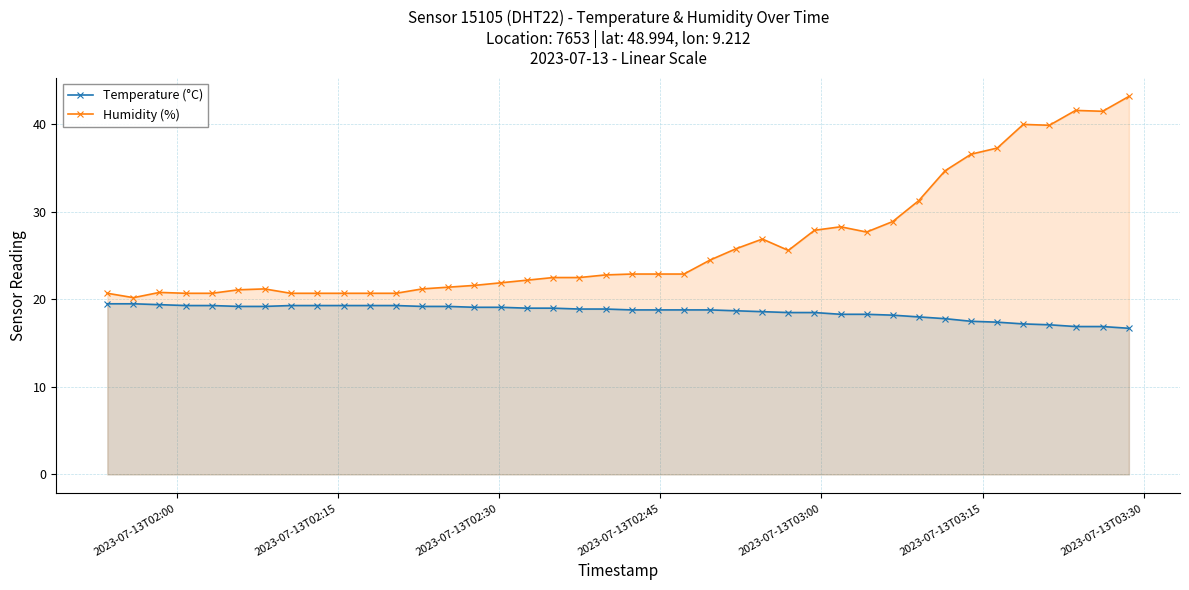

Rank the series by their maximum value, from highest to lowest.

Humidity (%), Temperature (°C)